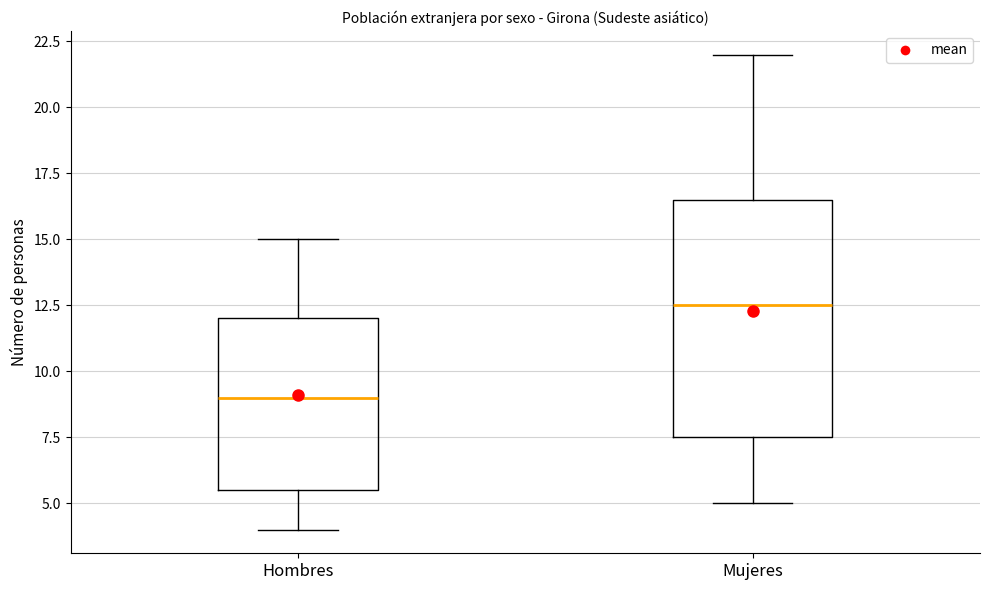

Which box has the lowest median line?

Hombres